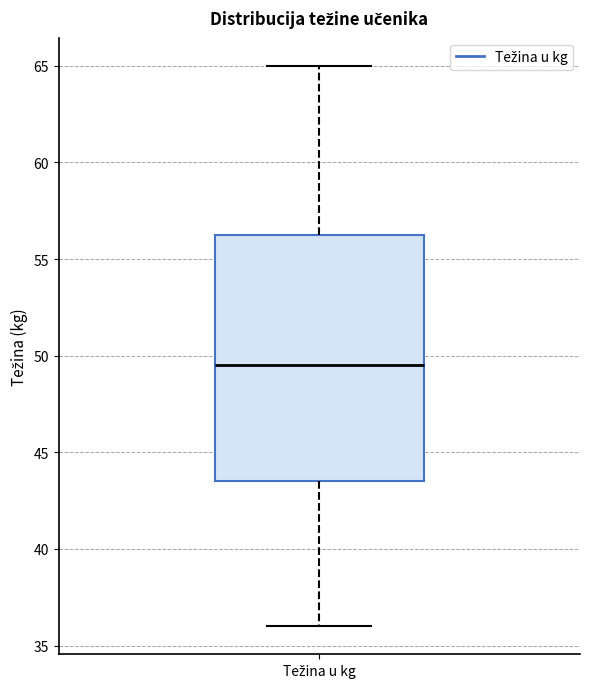

Where is the upper edge of the box for Težina u kg on the y-axis? The values are not printed on the chart, so give them approximately, as read against the axis.

56.5